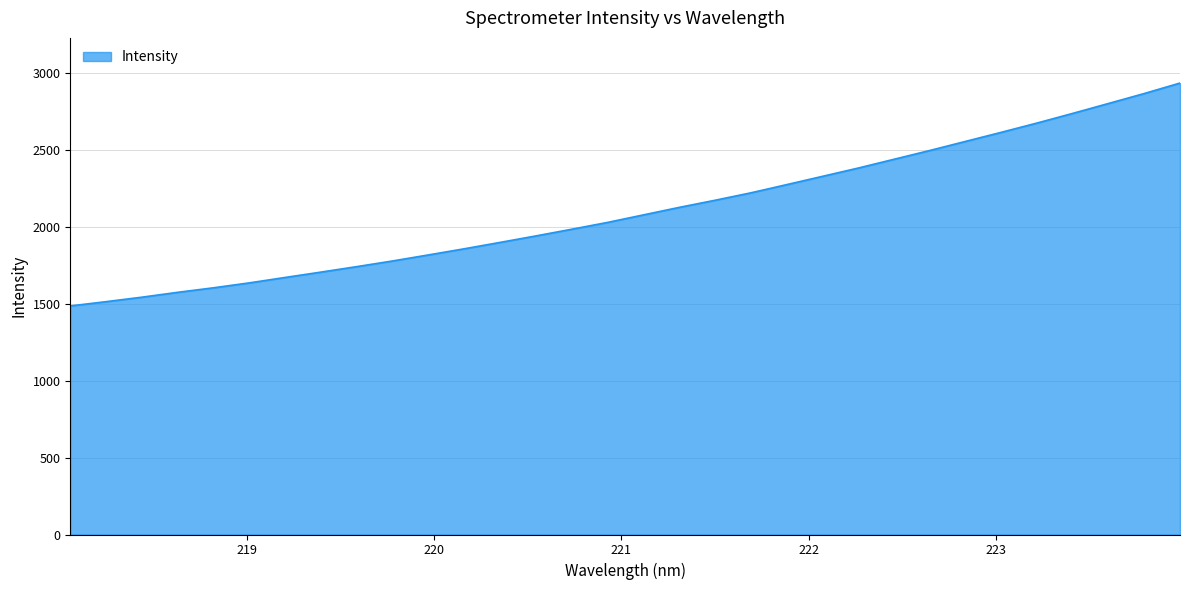

What is the smallest value displayed?

1485.1